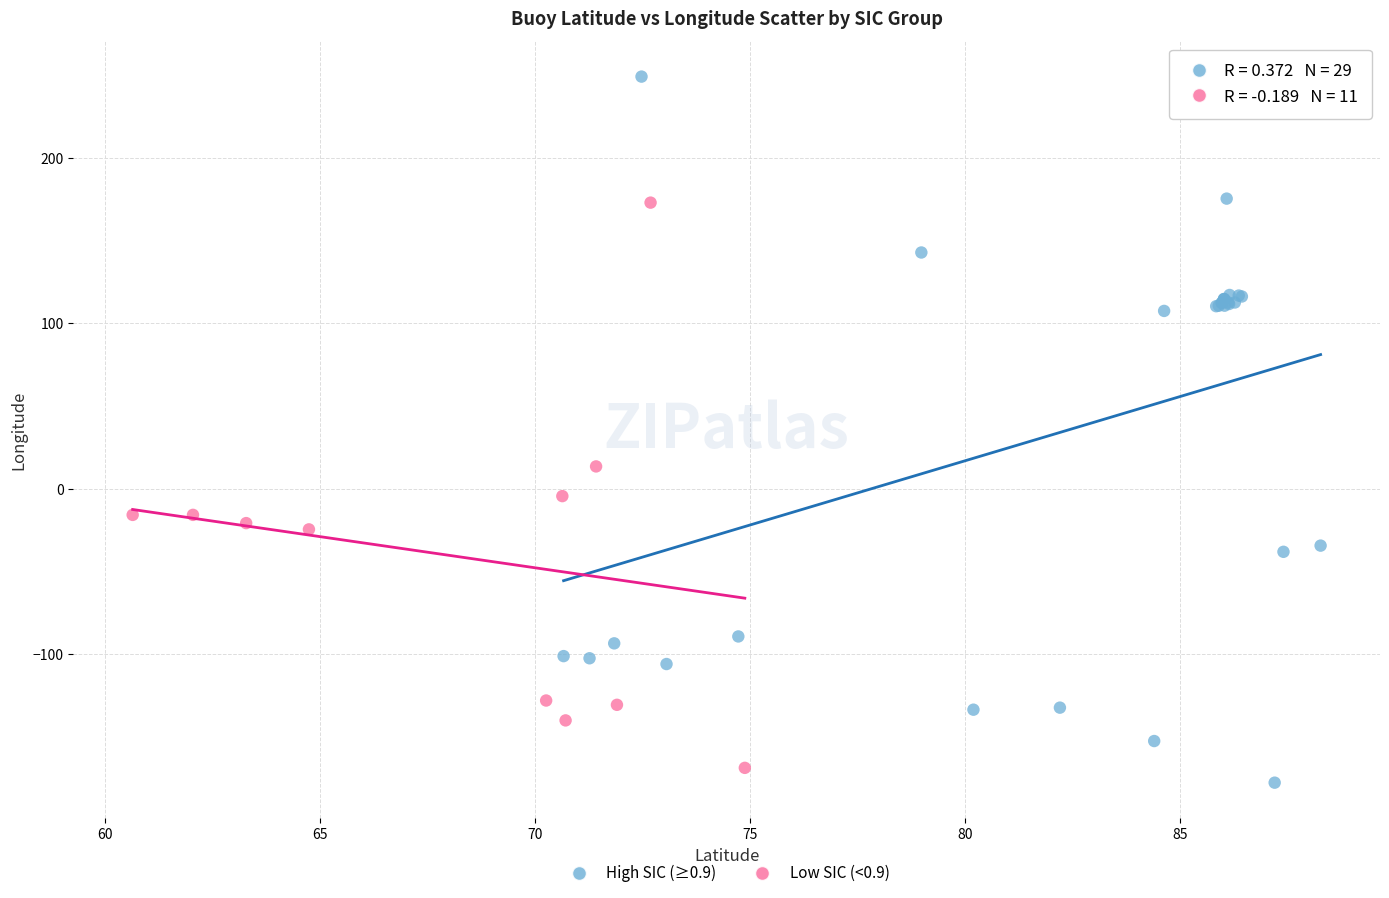

Which series reaches the maximum Y coordinate?

High SIC (≥0.9)